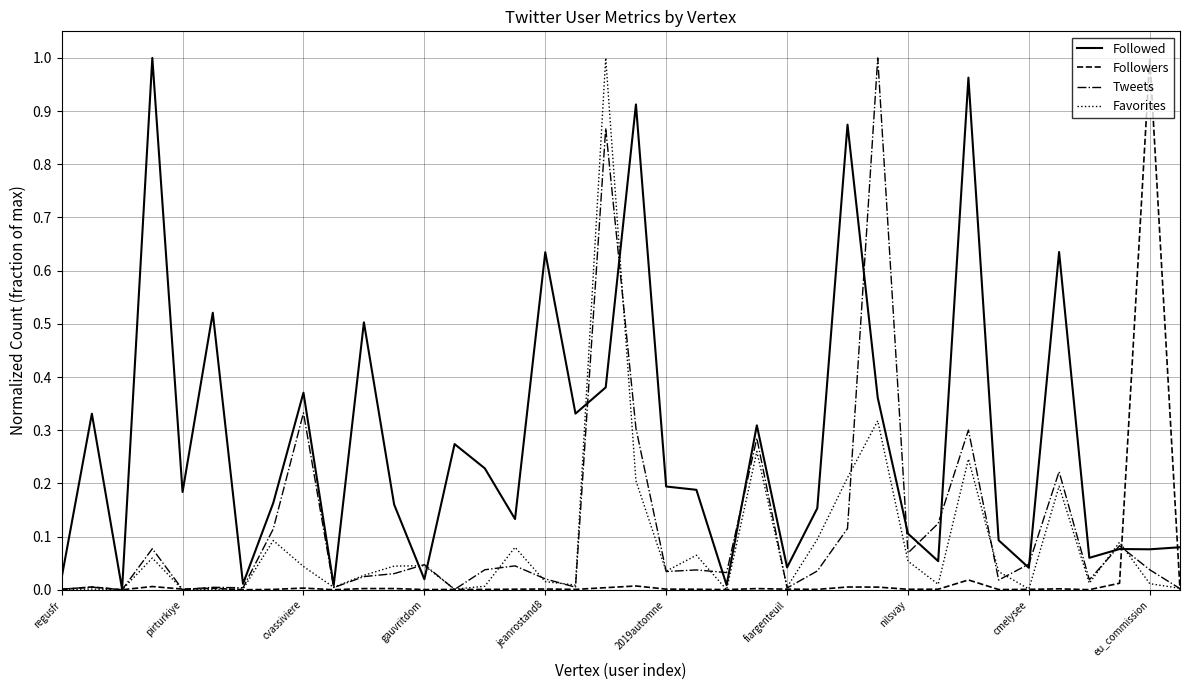

What are all the series names shown in the legend?

Followed, Followers, Tweets, Favorites